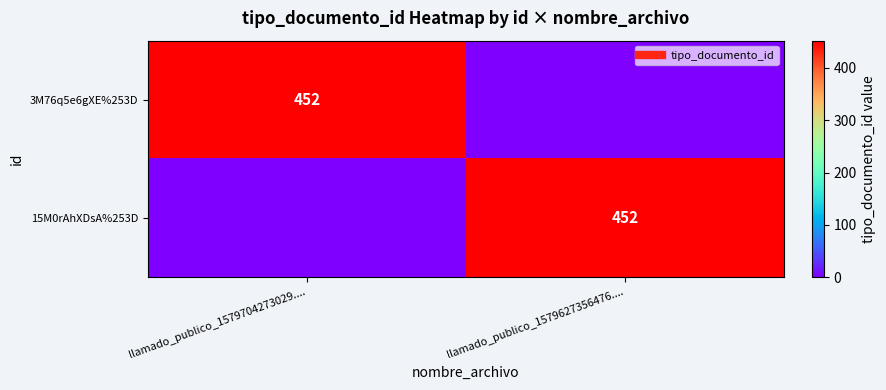

What is the average value of the 3M76q5e6gXE%253D series?

226